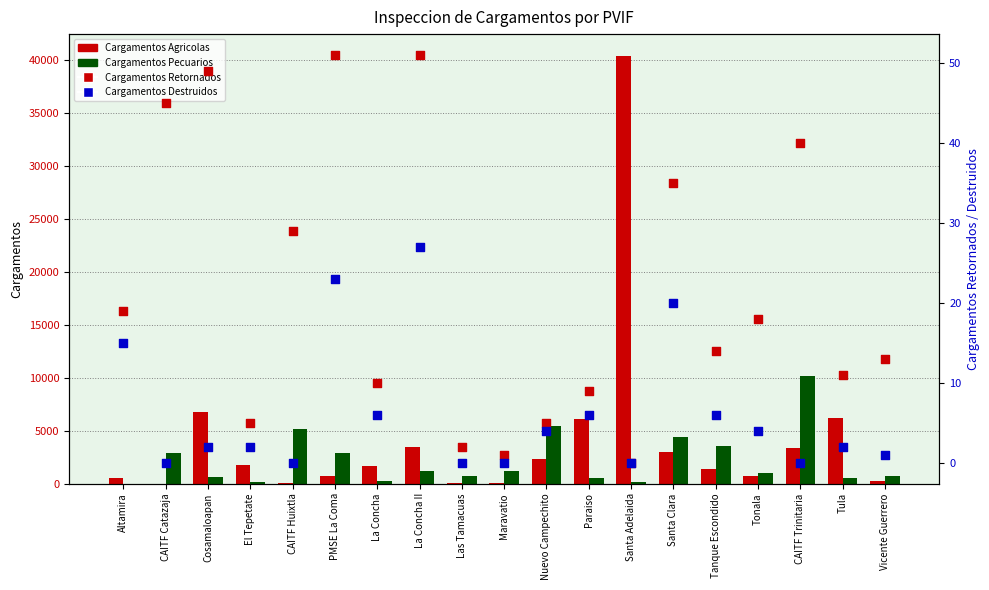

At which category is the sum across all series the highest?

Santa Adelaida